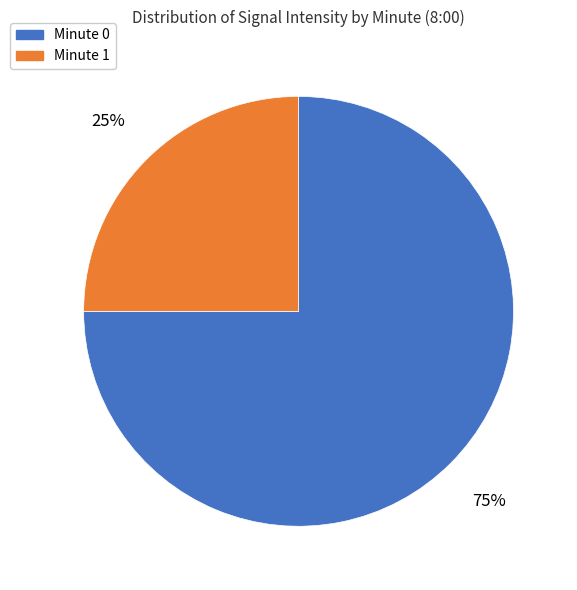

Is the sum of Minute 1 and Minute 0 greater than half?

Yes